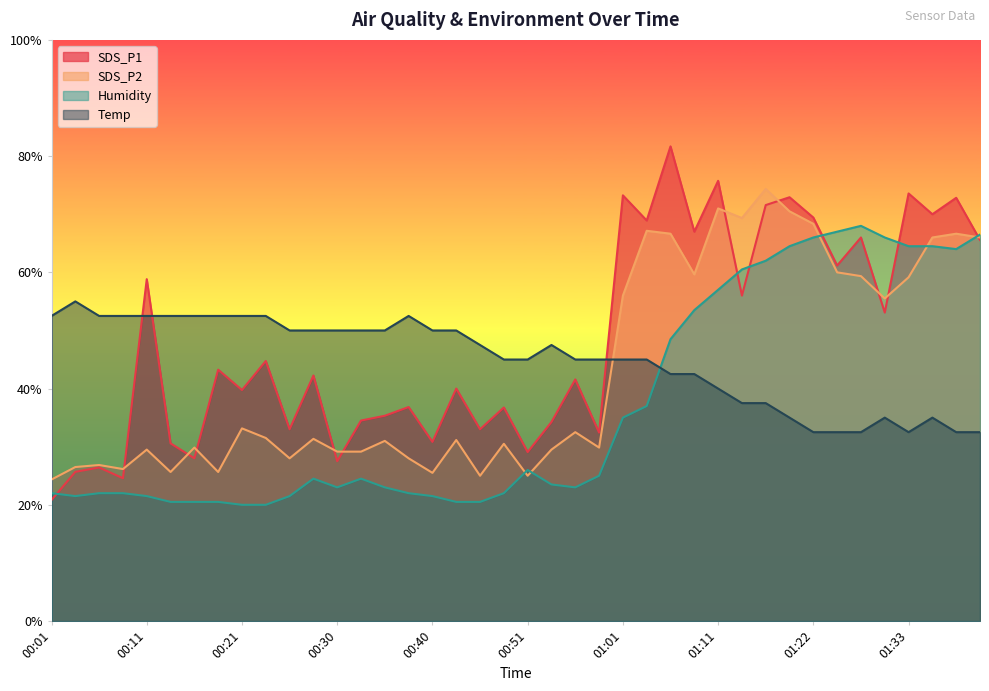

True or false: Temp and SDS_P1 intersect in this chart.

True